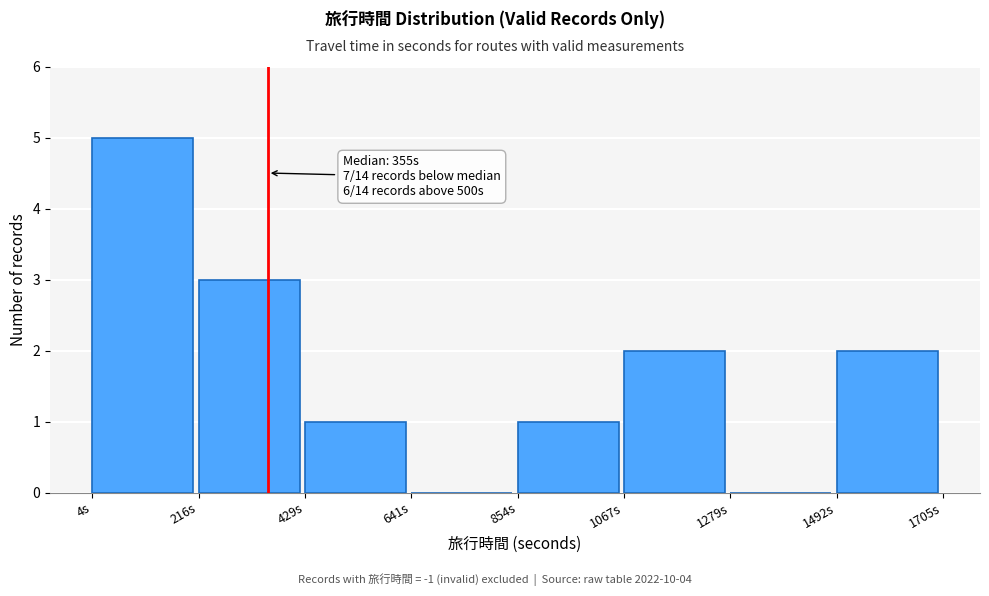

Which range on the x-axis has the tallest bar?

0 to 200